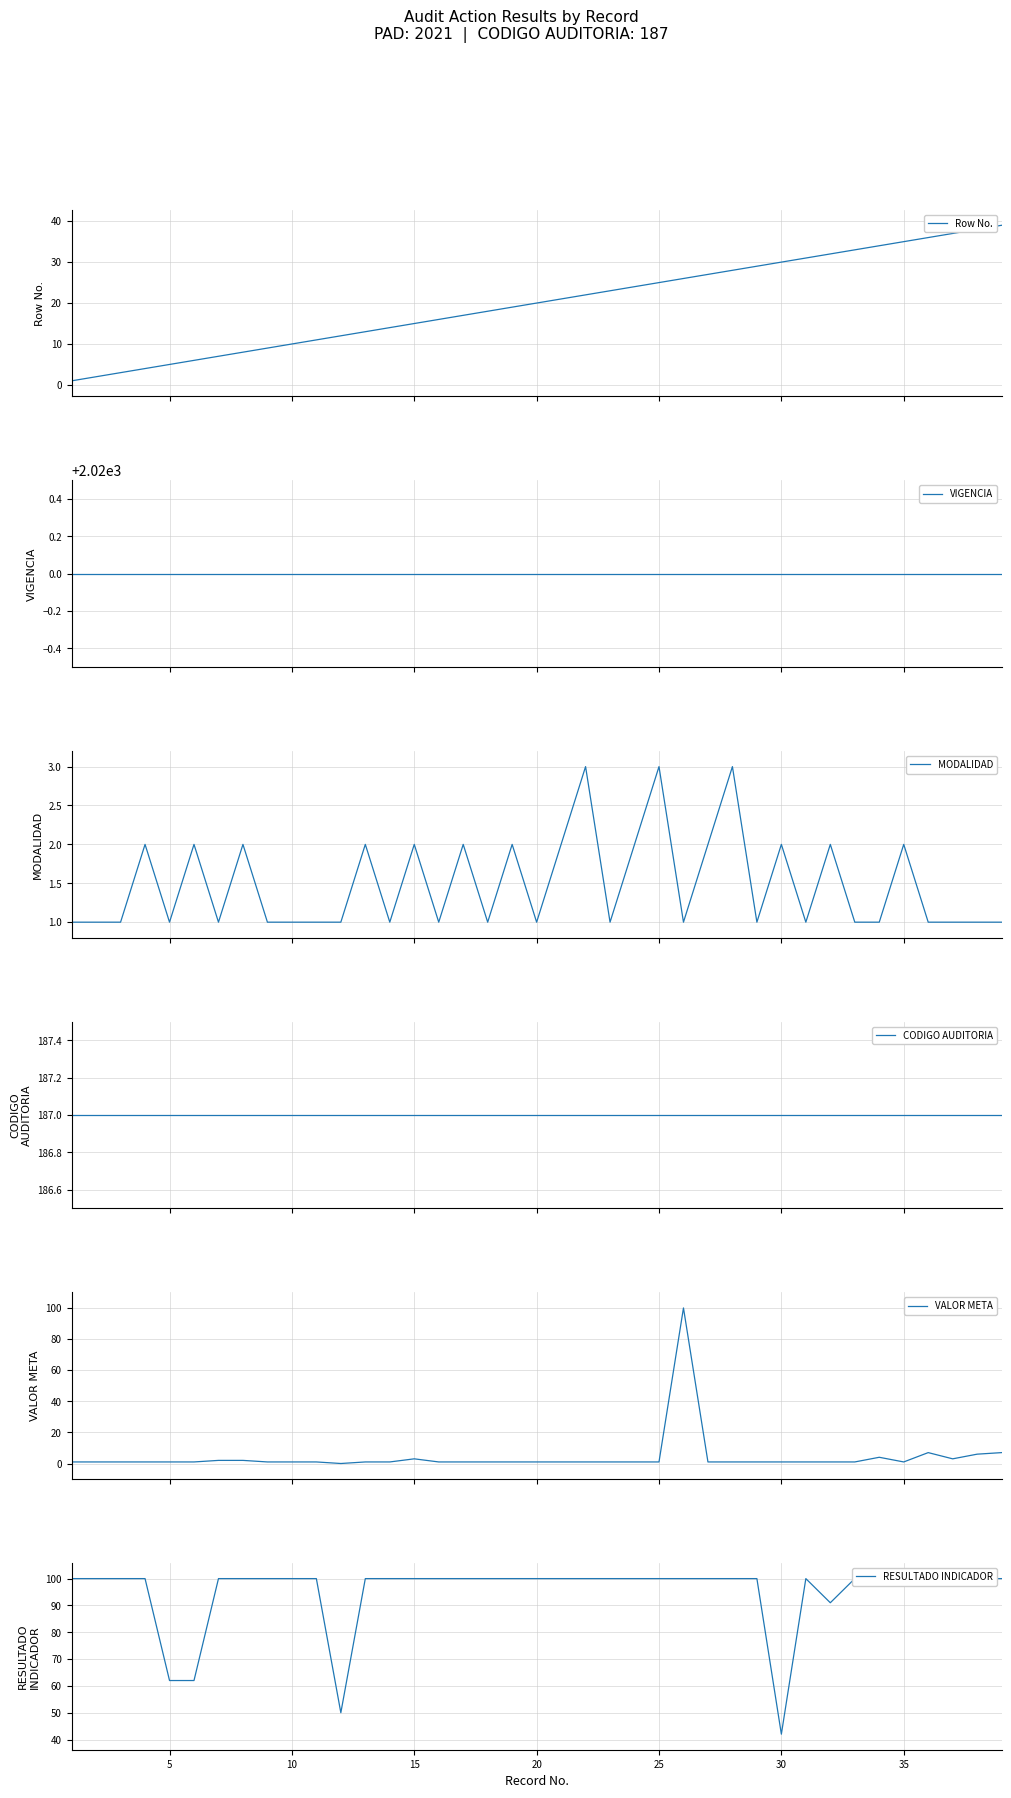

What is the value of the VALOR META point at the 3rd from the left?

1